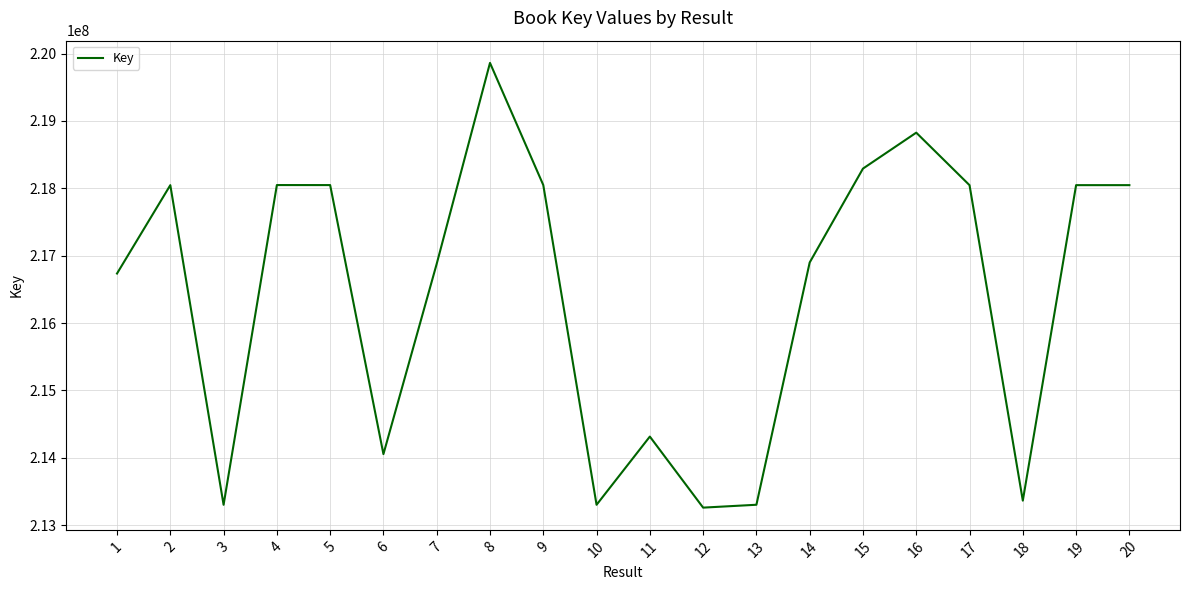

At which label does the data first exceed 218046324?

2